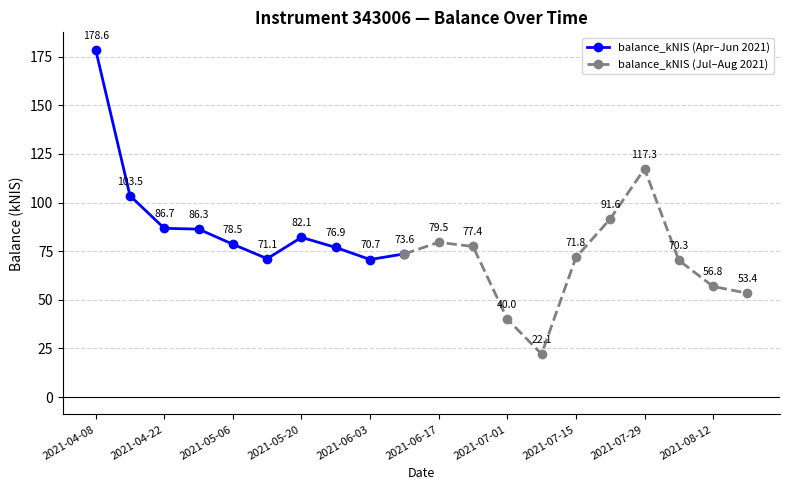

What is the sum of the values at 2021-07-15 and 2021-07-01?

111.8